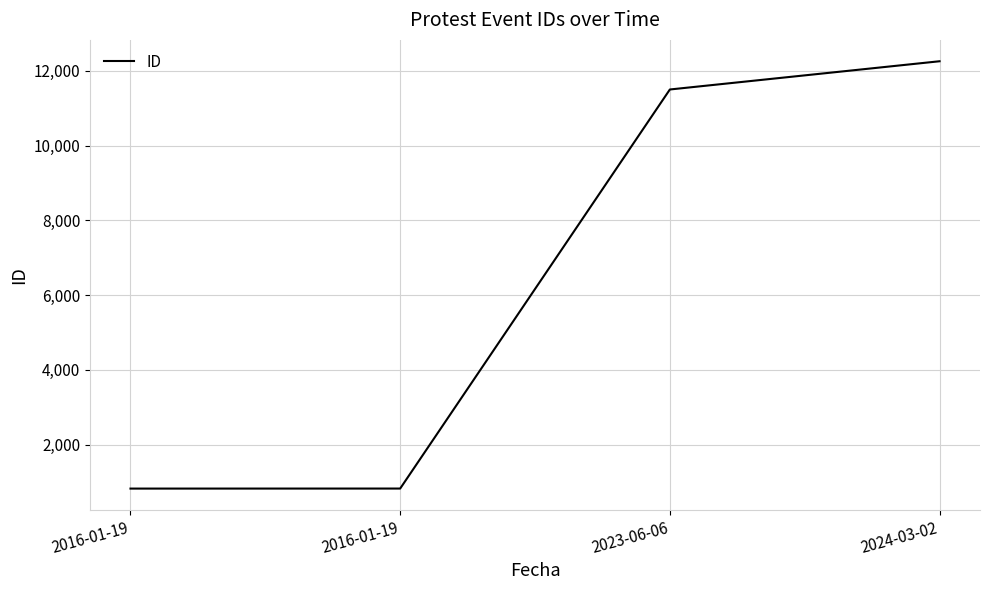

What is the value of the 4th point from the left?

12254